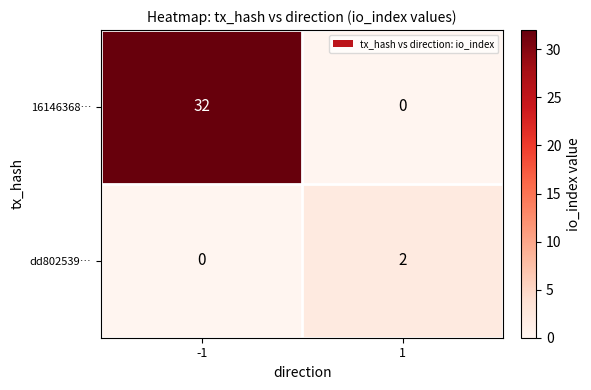

True or false: dd802539… has a value of 0 at -1.

True